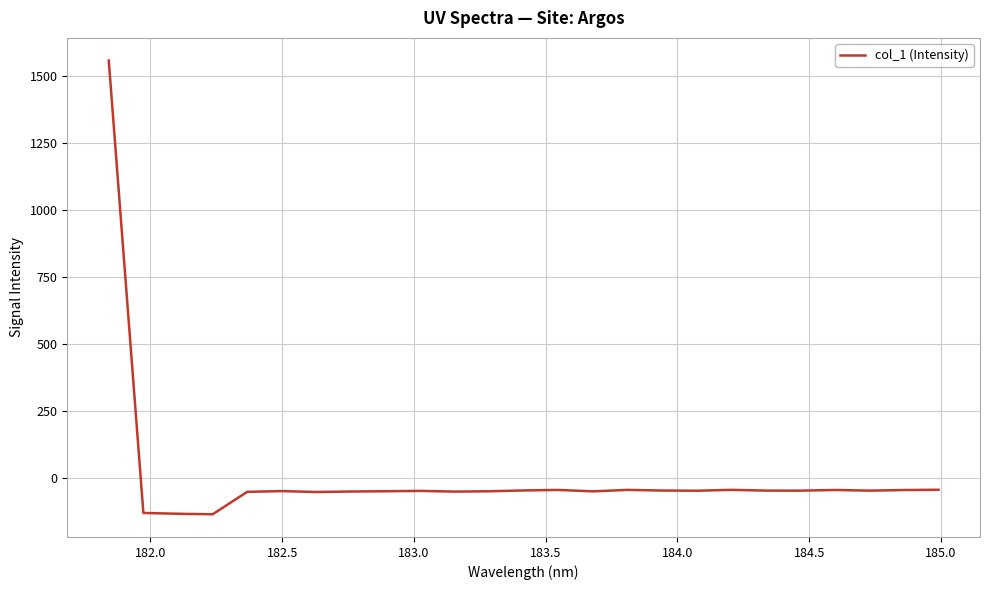

What is the difference between the maximum and minimum values?

1695.6